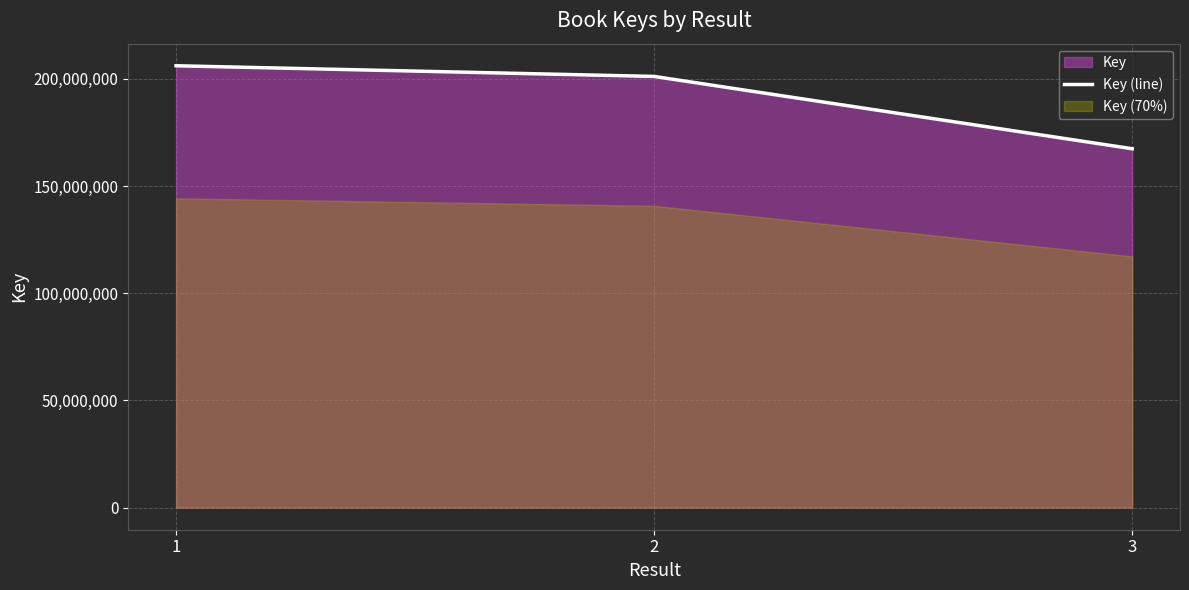

The value at 3 is 113701040. True or false?

False